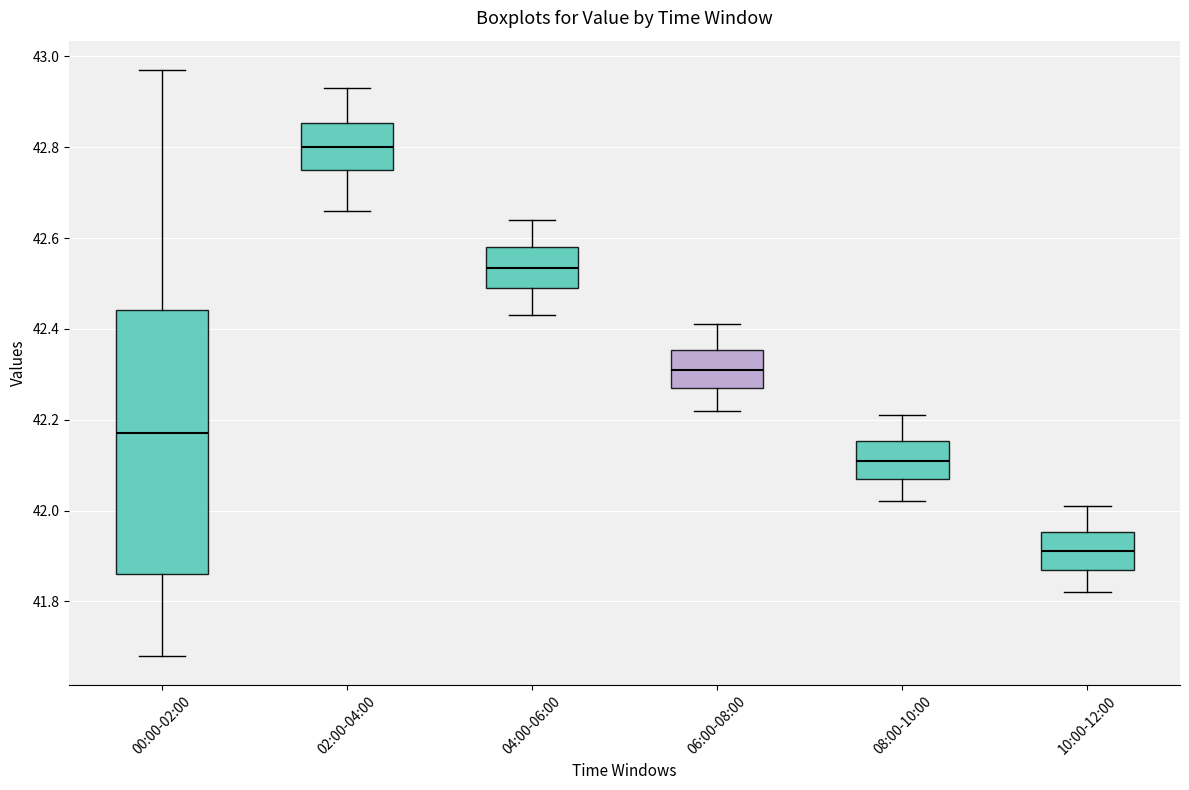

Reading left to right, read every box against the y-axis: the position of its median line, the range the box covers, and the ends of its whiskers. The values are not printed on the chart, so give them approximately, as read against the axis.

00:00-02:00: median 42.18, box 41.86 to 42.44, whiskers 41.68 to 42.98
02:00-04:00: median 42.80, box 42.76 to 42.86, whiskers 42.66 to 42.94
04:00-06:00: median 42.54, box 42.50 to 42.58, whiskers 42.44 to 42.64
06:00-08:00: median 42.32, box 42.28 to 42.36, whiskers 42.22 to 42.42
08:00-10:00: median 42.12, box 42.08 to 42.16, whiskers 42.02 to 42.22
10:00-12:00: median 41.92, box 41.88 to 41.96, whiskers 41.82 to 42.02